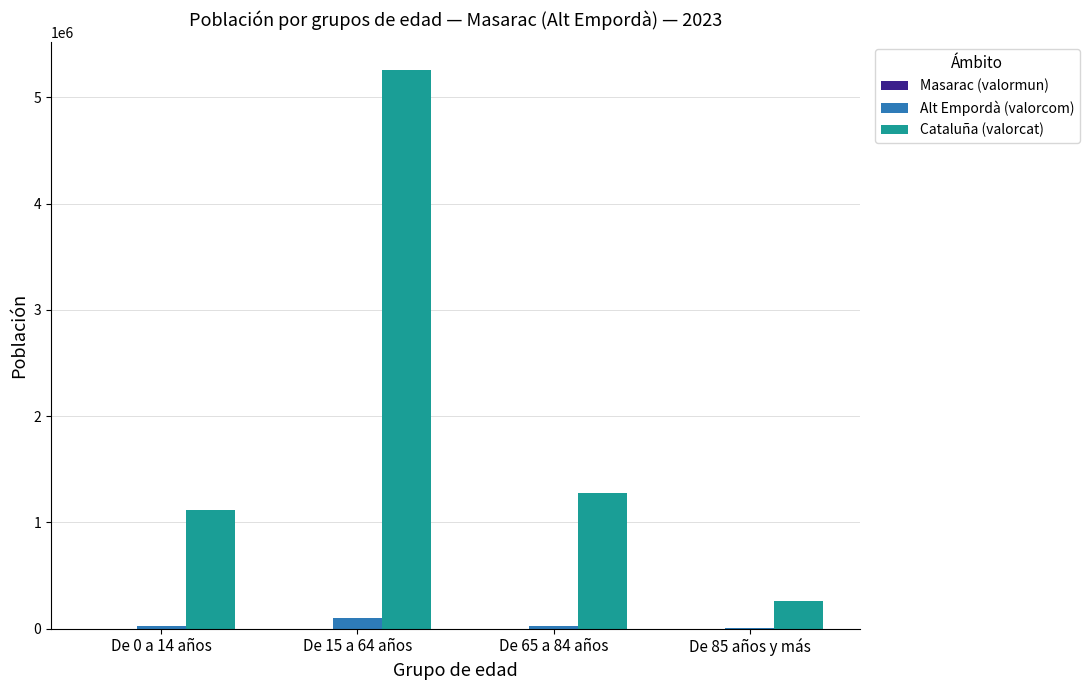

Which series has the largest total across all categories?

Cataluña (valorcat)